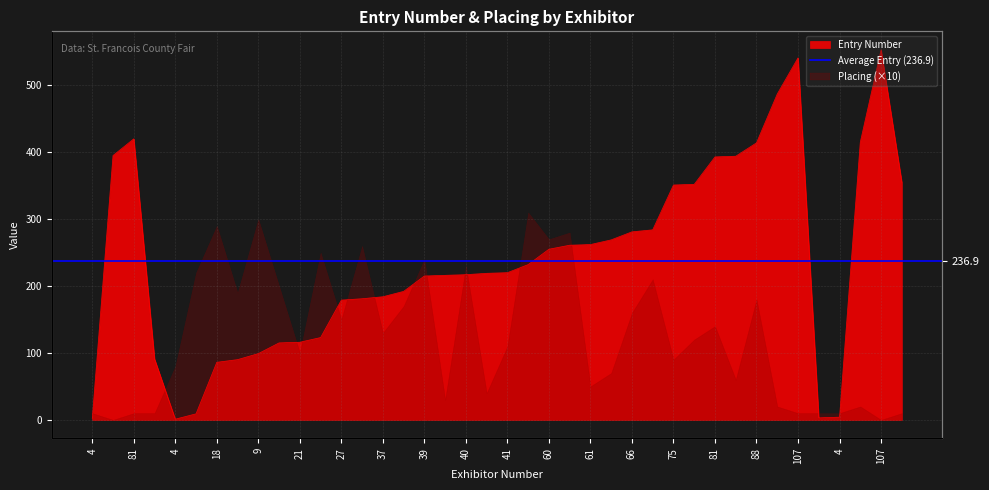

What is the label of the 18th point from the left?

40